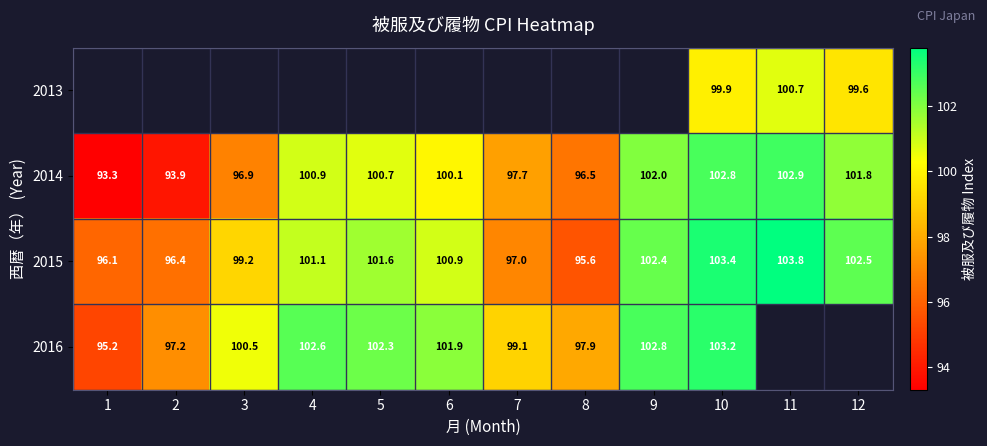

True or false: 2014 has a value of 100.9 at 4.

True